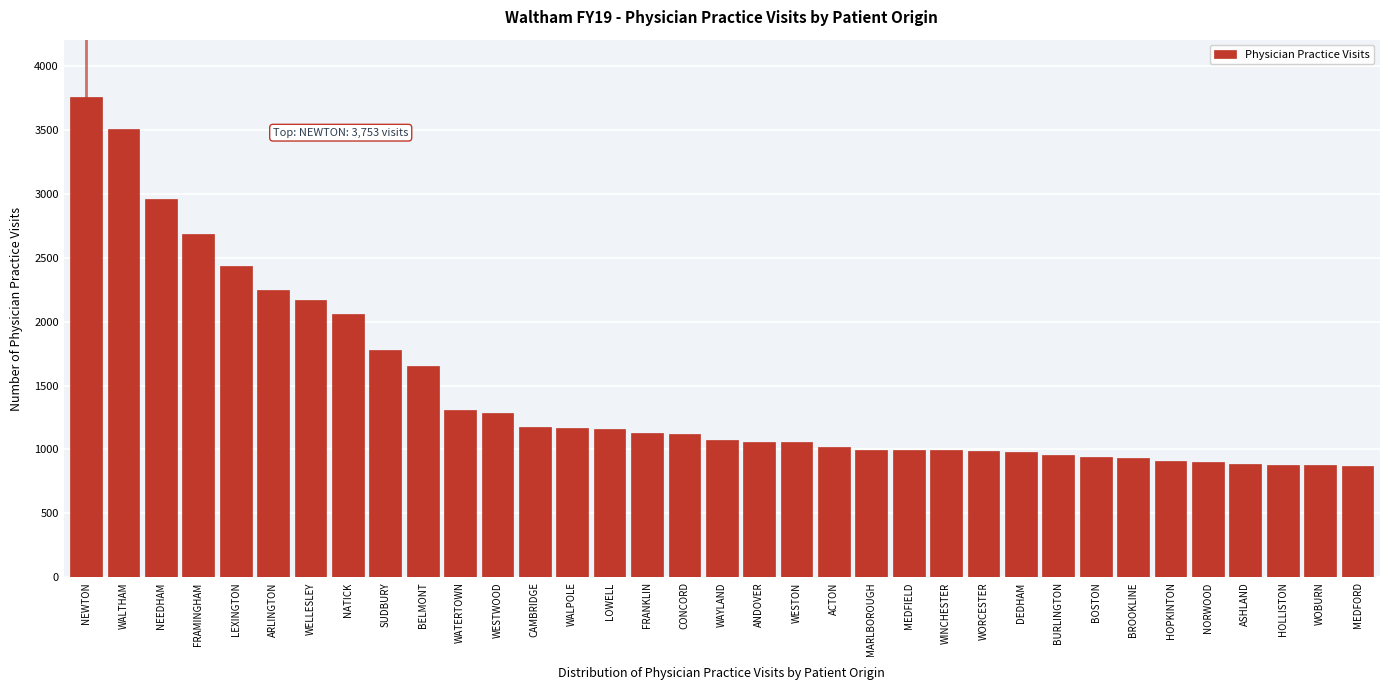

At which label is the value closest to 2313?

ARLINGTON